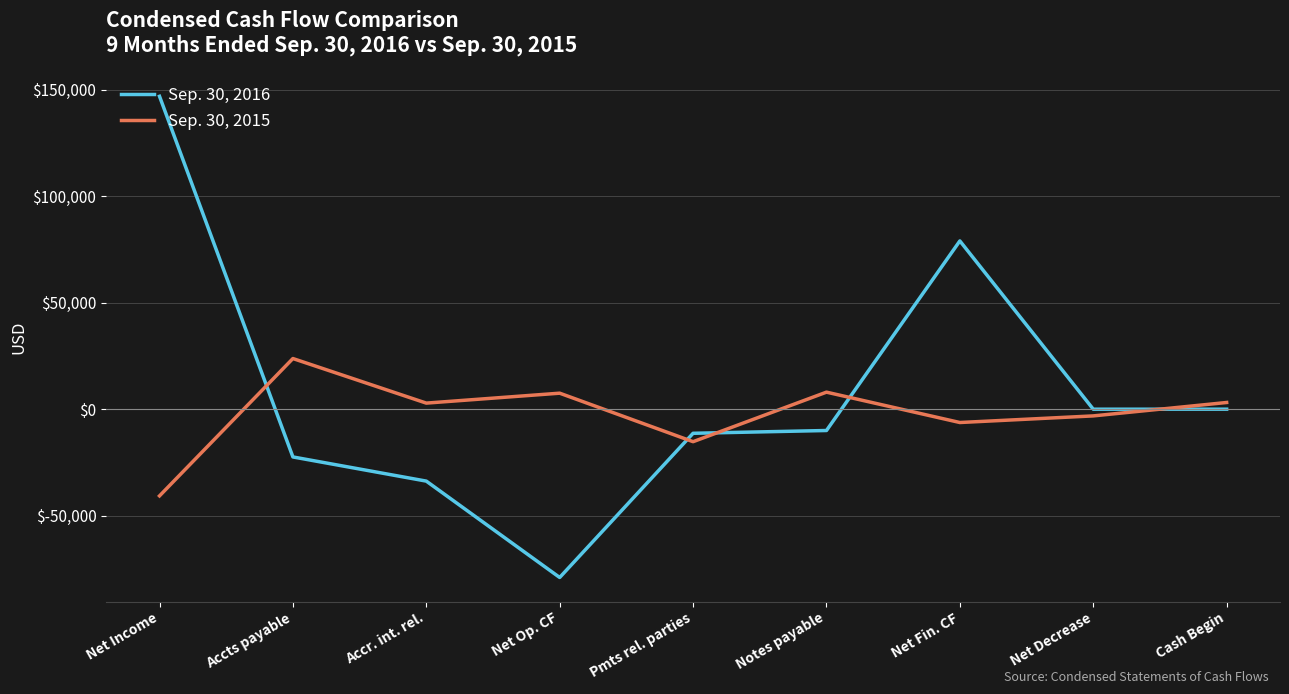

Rank the series at Cash Begin from highest to lowest value.

Sep. 30, 2015, Sep. 30, 2016